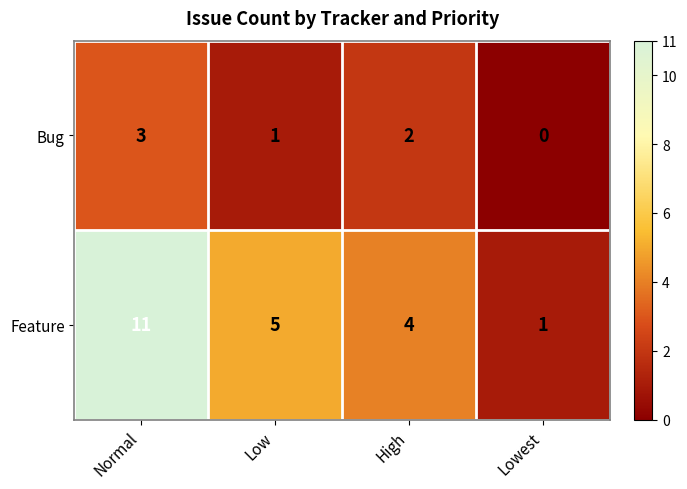

Is the value of Feature at Normal greater than the value of Bug at Normal?

Yes